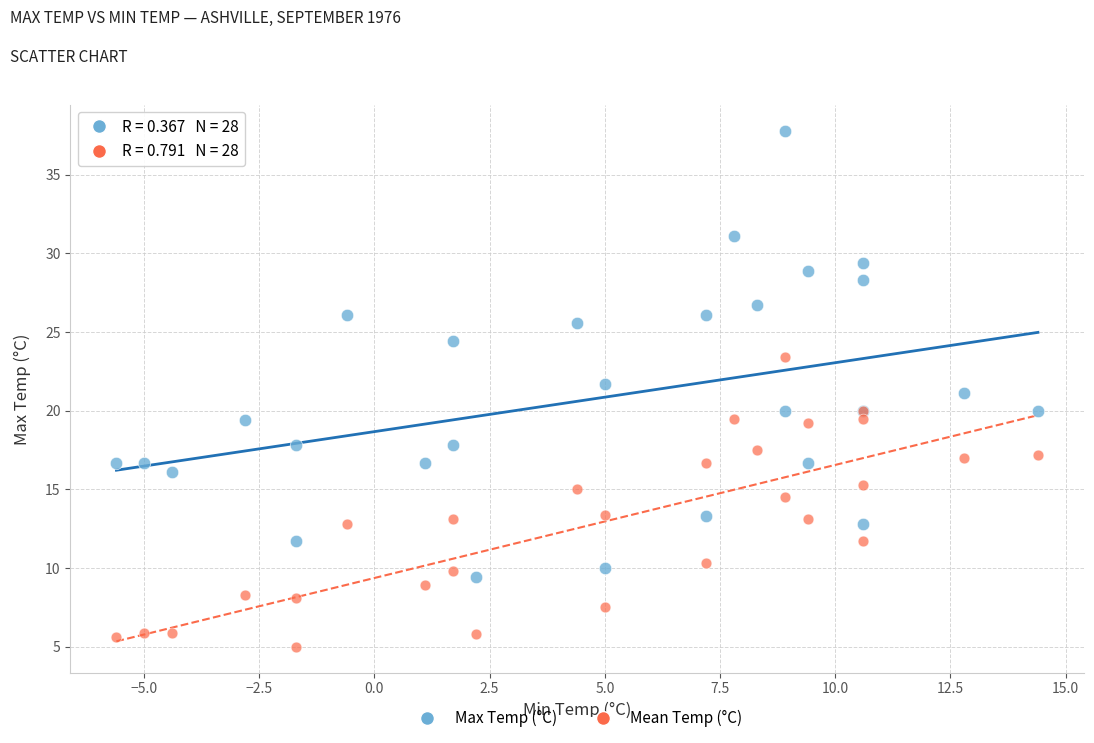

Which series has the widest spread of Y values?

Max Temp (°C)